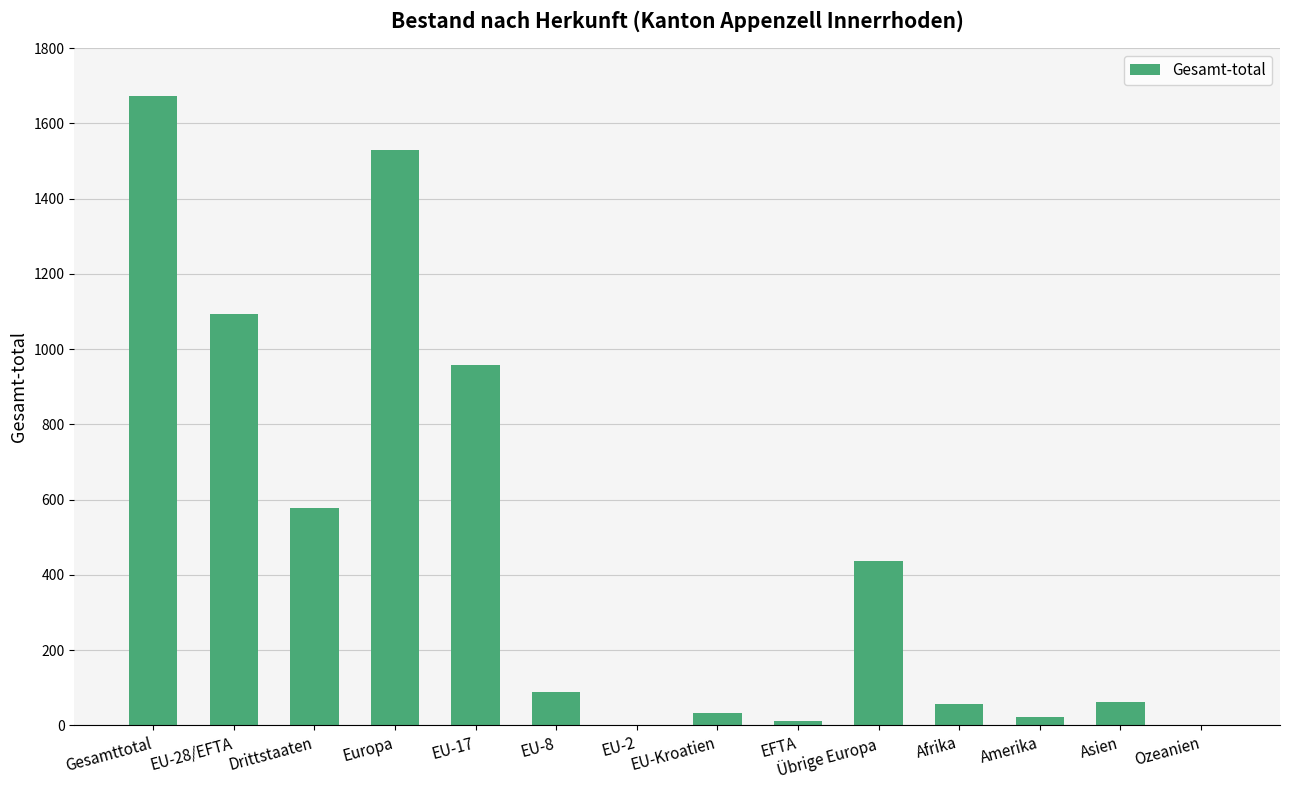

What value does the data have at EU-Kroatien?

33